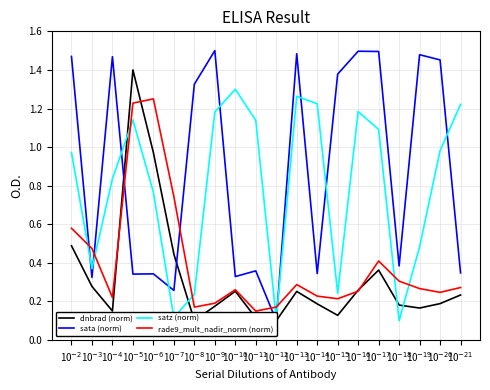

Reading left to right, transcribe all the data shown in this chart.

dnbrad (norm): 0.5	0.3	0.2	1.4	1.0	0.4	0.1	0.2	0.3	0.1	0.1	0.3	0.2	0.1	0.3	0.4	0.2	0.2	0.2	0.2
sata (norm): 1.5	0.3	1.5	0.3	0.3	0.3	1.3	1.5	0.3	0.4	0.1	1.5	0.3	1.4	1.5	1.5	0.4	1.5	1.5	0.3
satz (norm): 1.0	0.4	0.8	1.1	0.8	0.1	0.2	1.2	1.3	1.1	0.1	1.3	1.2	0.2	1.2	1.1	0.1	0.5	1.0	1.2
rade9_mult_nadir_norm (norm): 0.6	0.5	0.2	1.2	1.2	0.7	0.2	0.2	0.3	0.1	0.2	0.3	0.2	0.2	0.3	0.4	0.3	0.3	0.2	0.3